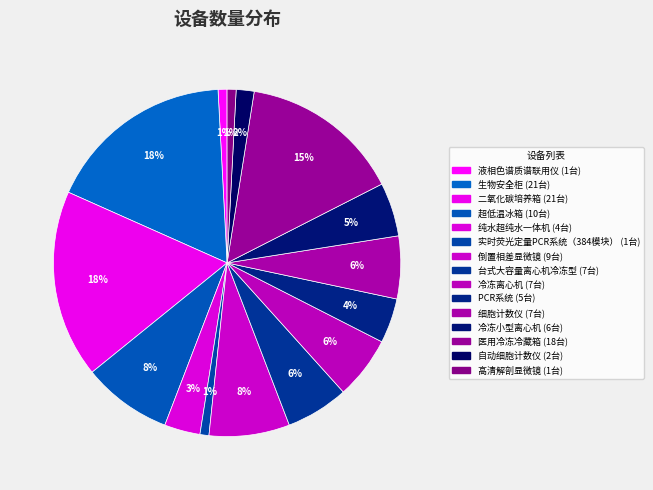

Does any single category account for the majority?

No